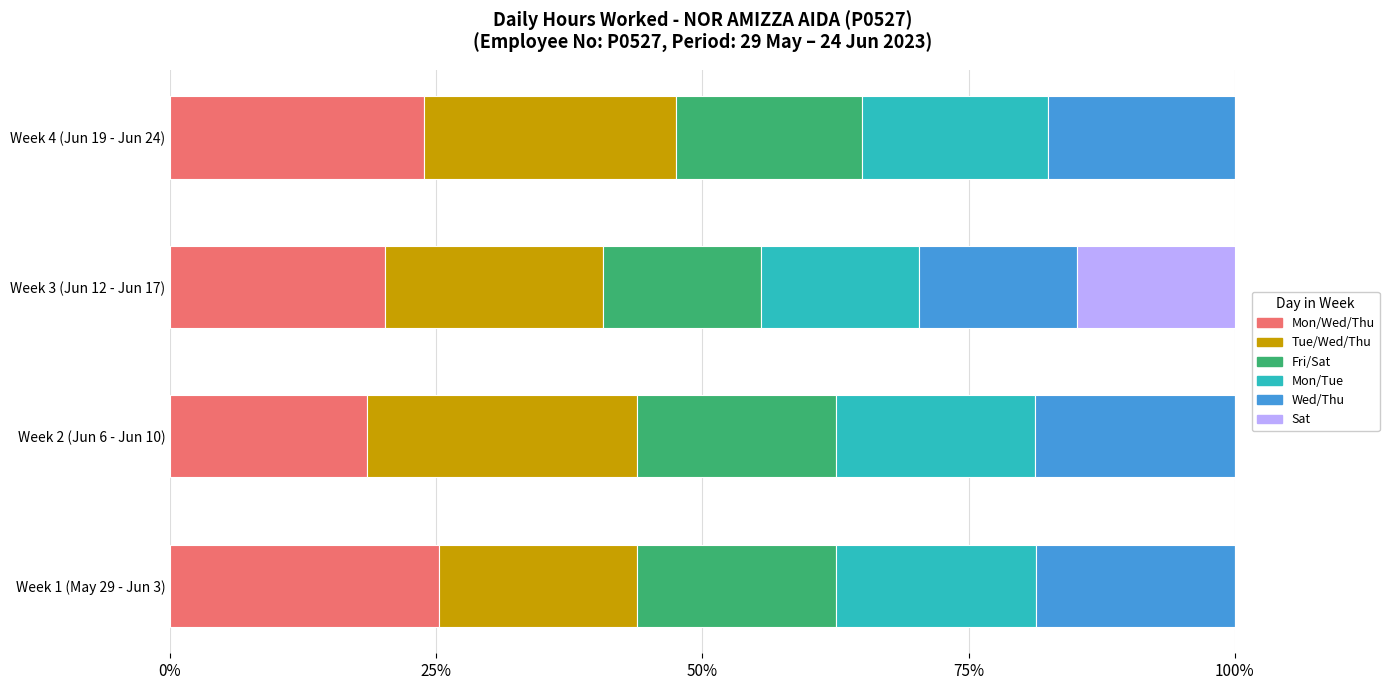

What is the total value across all series at Week 2 (Jun 6 - Jun 10)?

100.0